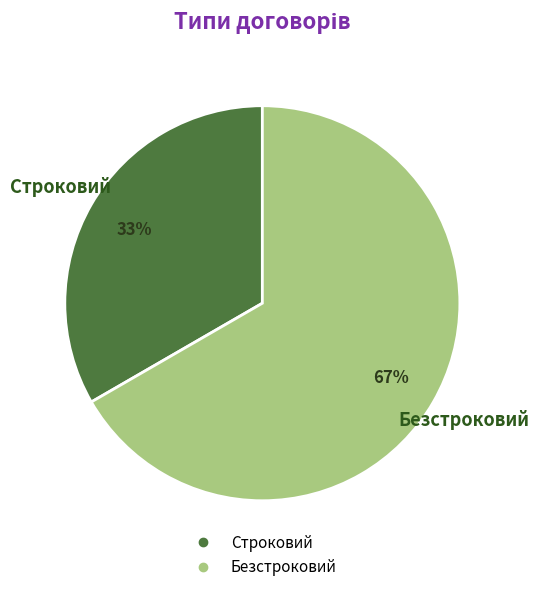

To the nearest percent, what is the combined percentage of Безстроковий and Строковий?

100%